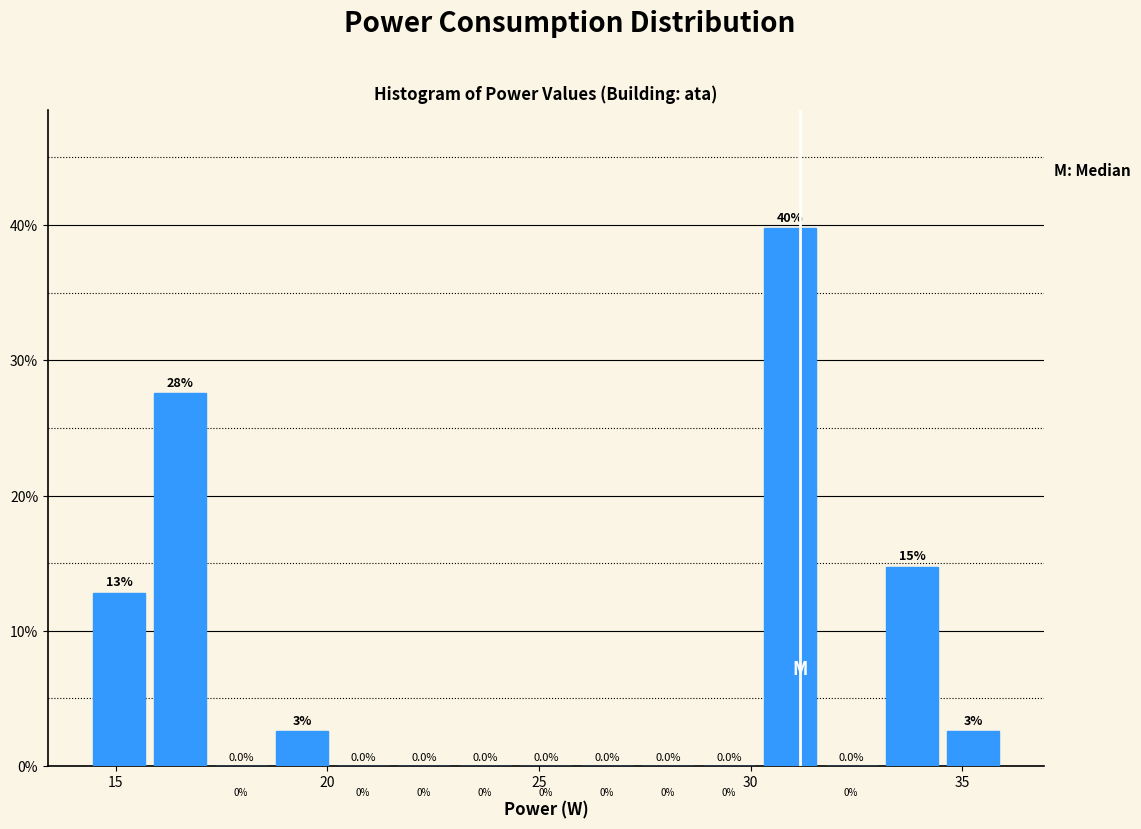

Read against the x-axis, roughly where is the centre of the tallest bar?

31.0